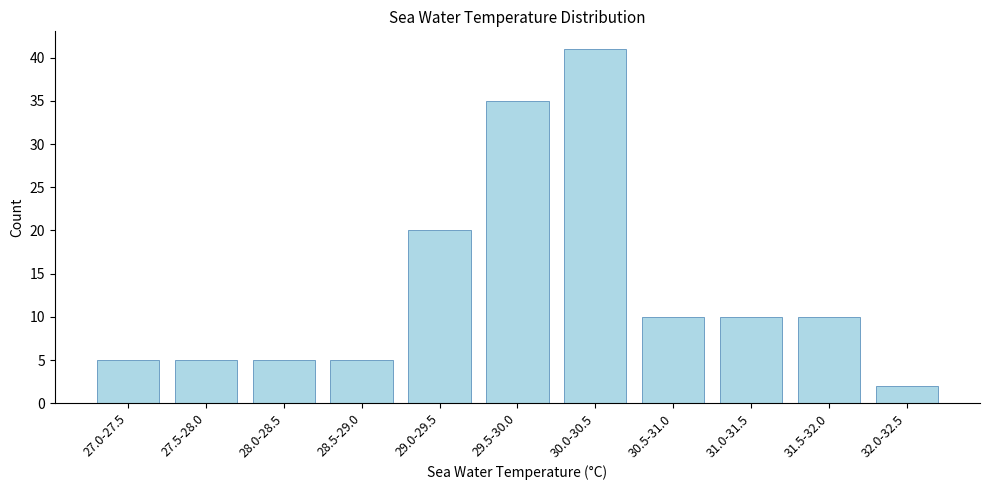

Reading left to right, list all the values displayed in this chart.

27.0-27.5=5	27.5-28.0=5	28.0-28.5=5	28.5-29.0=5	29.0-29.5=20	29.5-30.0=35	30.0-30.5=41	30.5-31.0=10	31.0-31.5=10	31.5-32.0=10	32.0-32.5=2